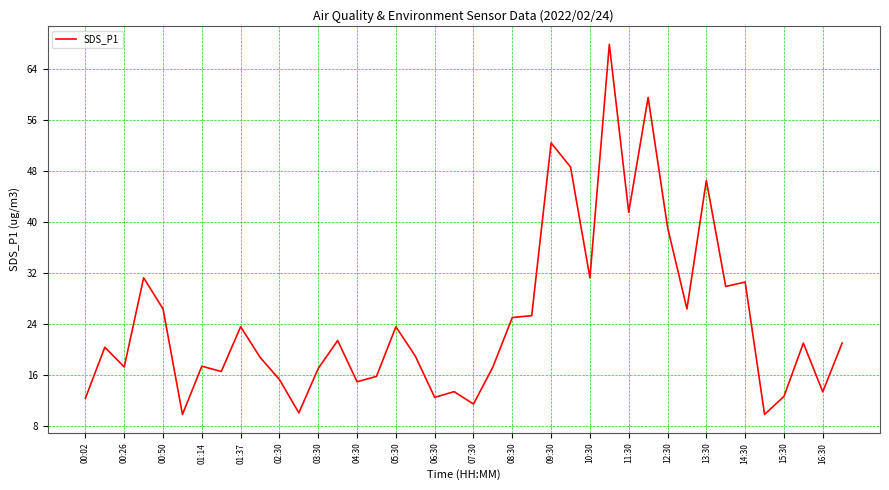

What is the difference between the maximum and minimum values?

58.2